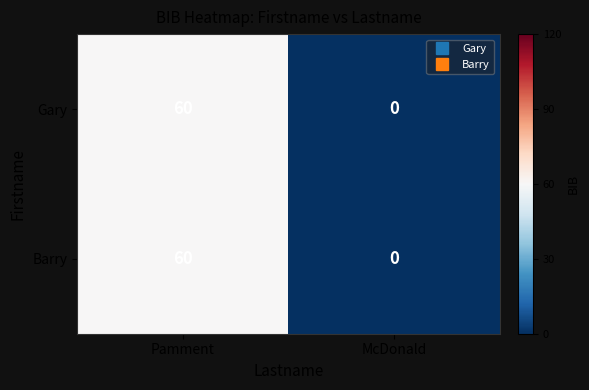

What is the total value across all series at Pamment?

120